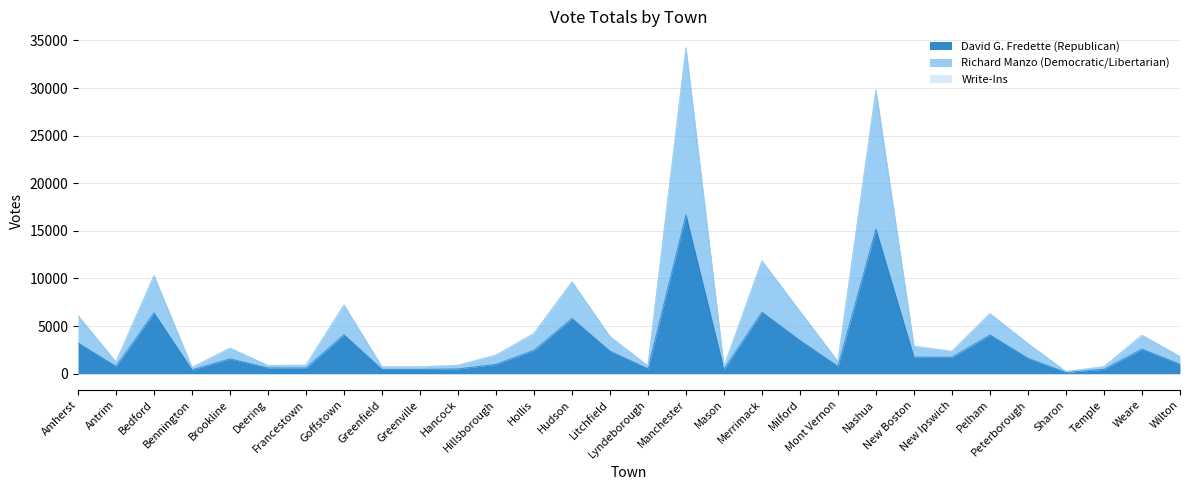

What is the average value of the David G. Fredette (Republican) series?

2904